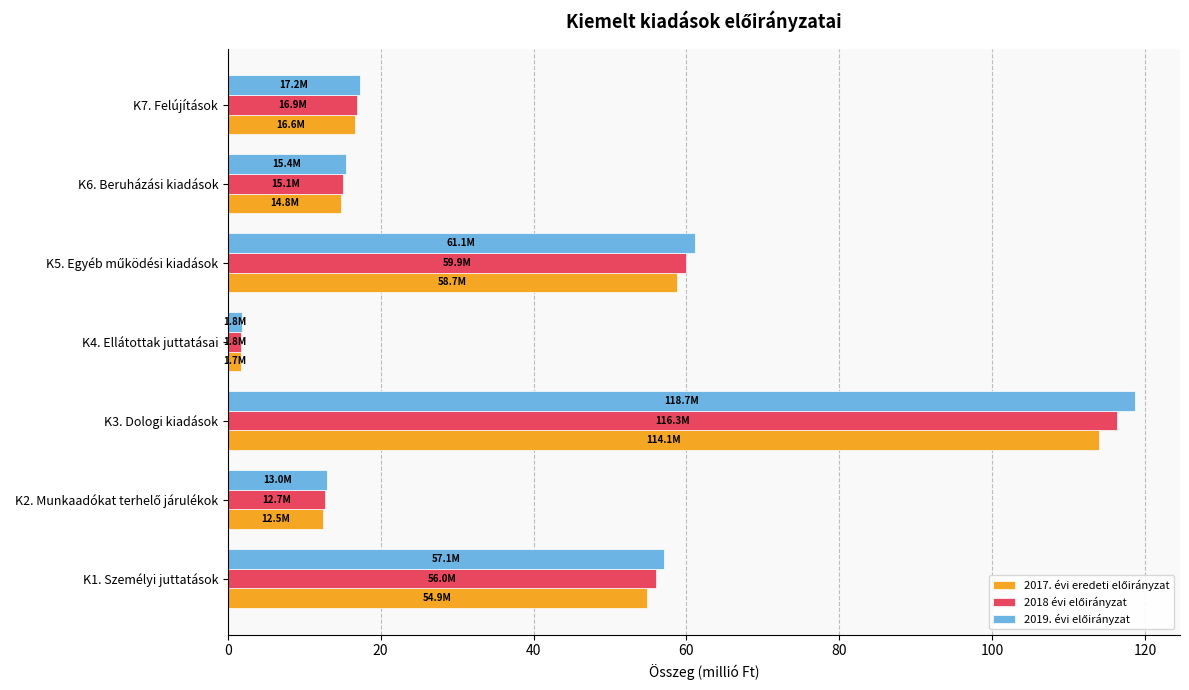

How many data points does each series have?

7